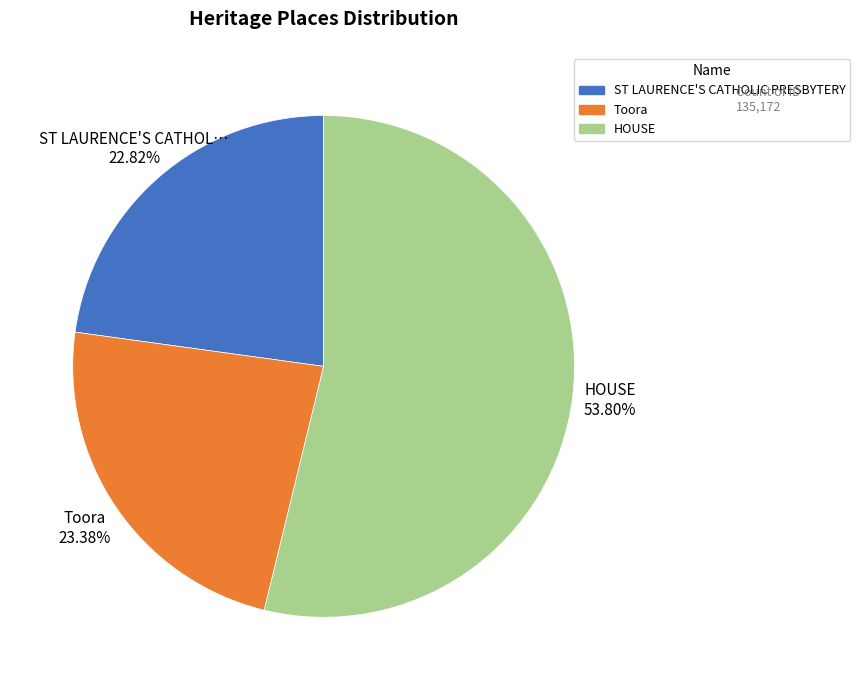

To the nearest percent, what is the combined percentage of HOUSE and Toora?

77%